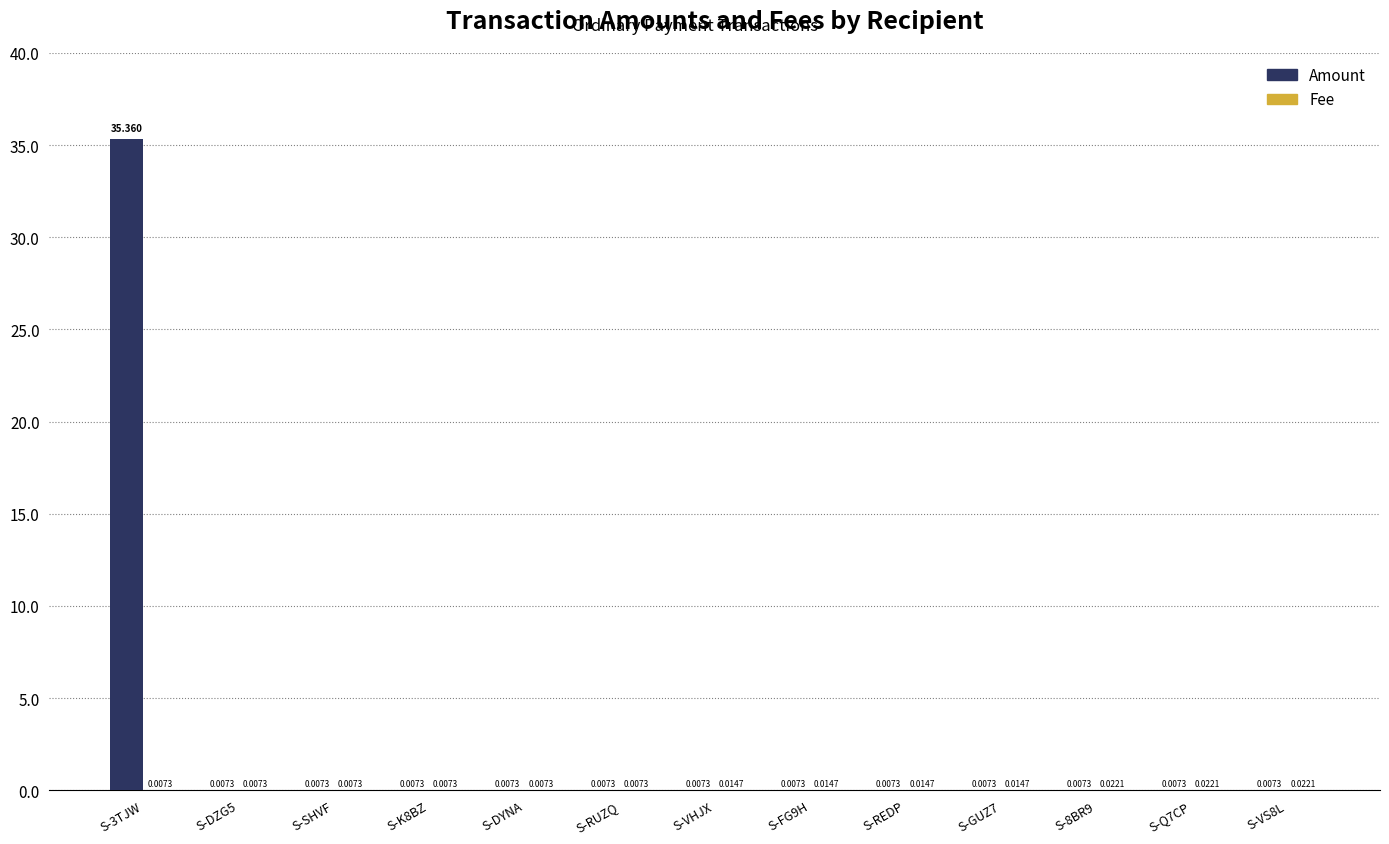

Are the bars horizontal?

No